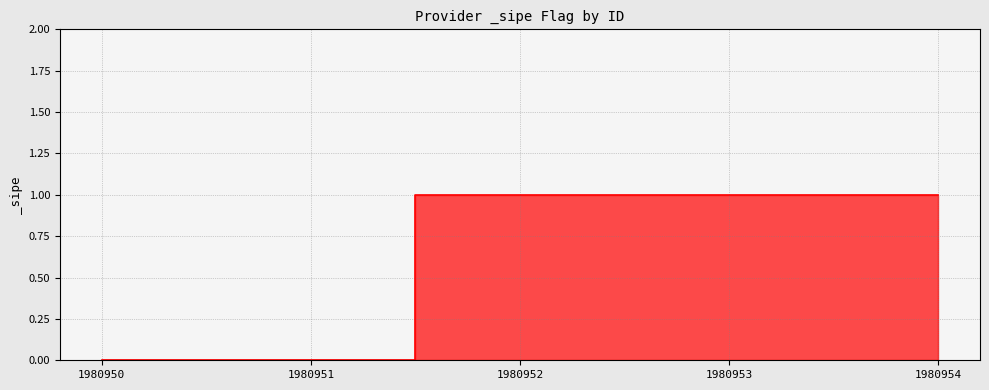

What is the sum of all values?

3